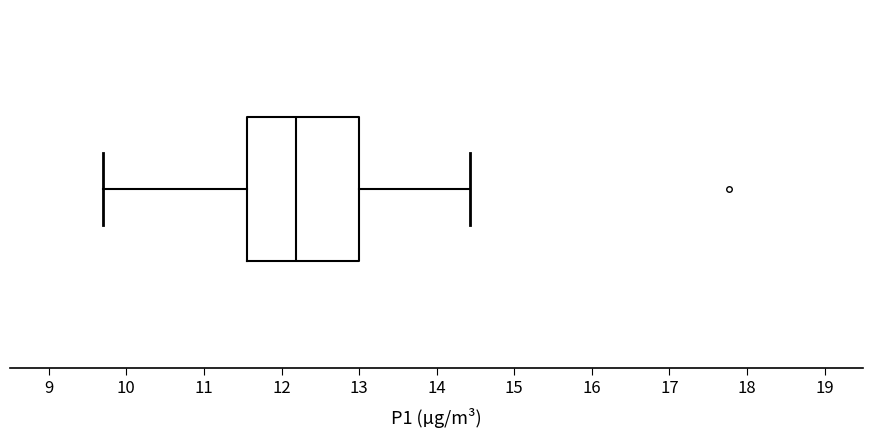

Read this box plot against the x-axis: the position of the median line, the range covered by the box, and the ends of both whiskers. The values are not printed on the chart, so give them approximately, as read against the axis.

median 12.2, box 11.6 to 13.0, whiskers 9.7 to 14.4